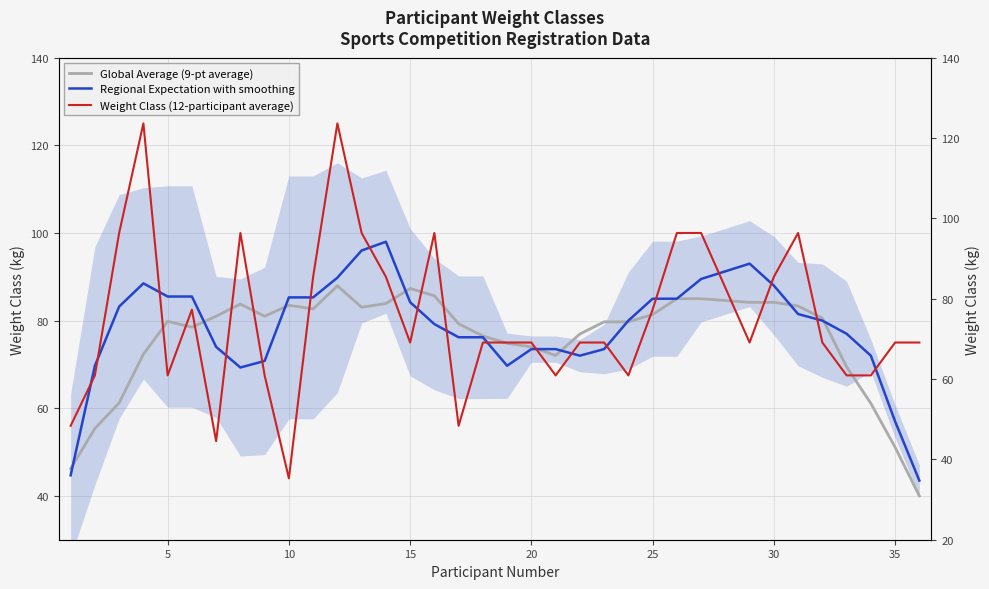

Which series has the largest total across all categories?

Weight Class (12-participant average)